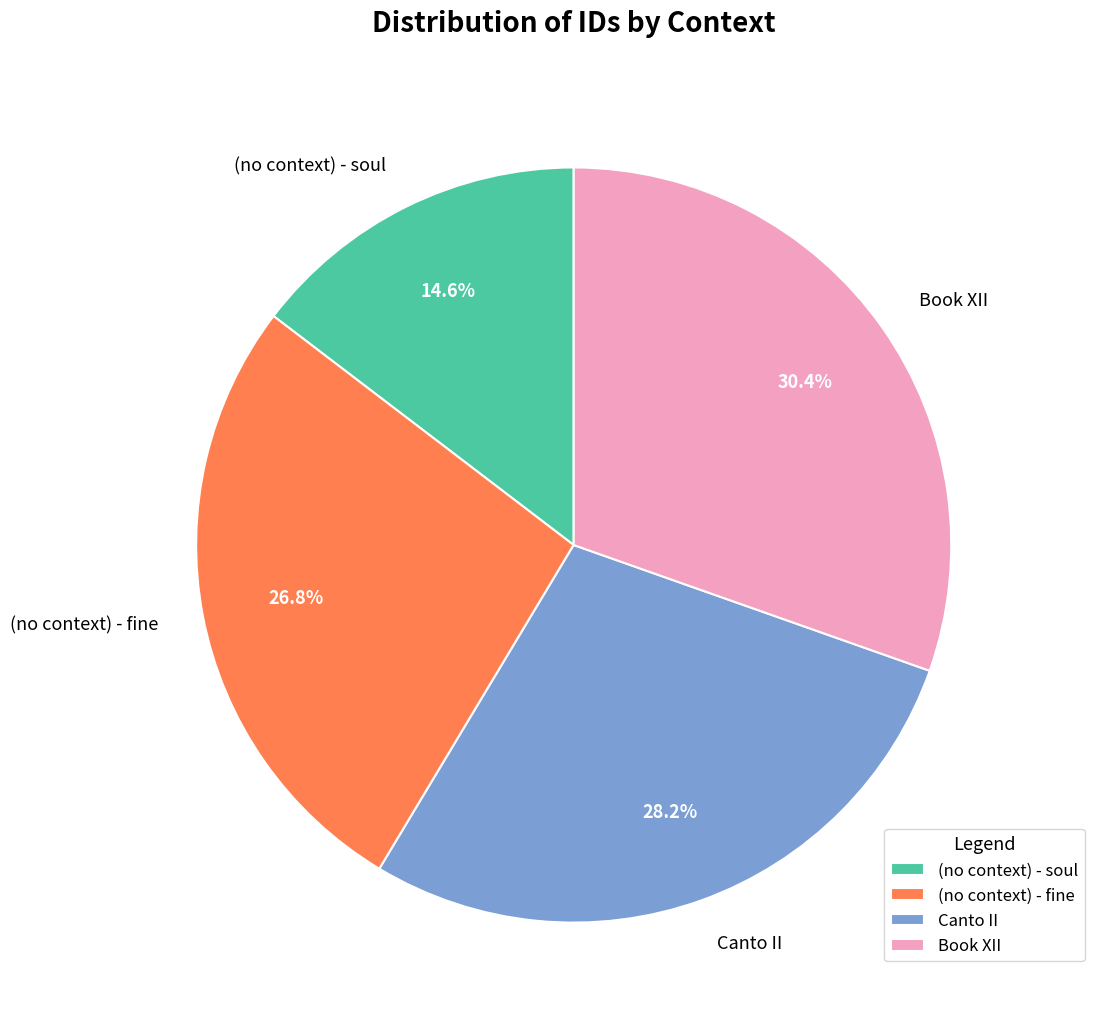

Is the sum of (no context) - soul and Canto II greater than half?

No